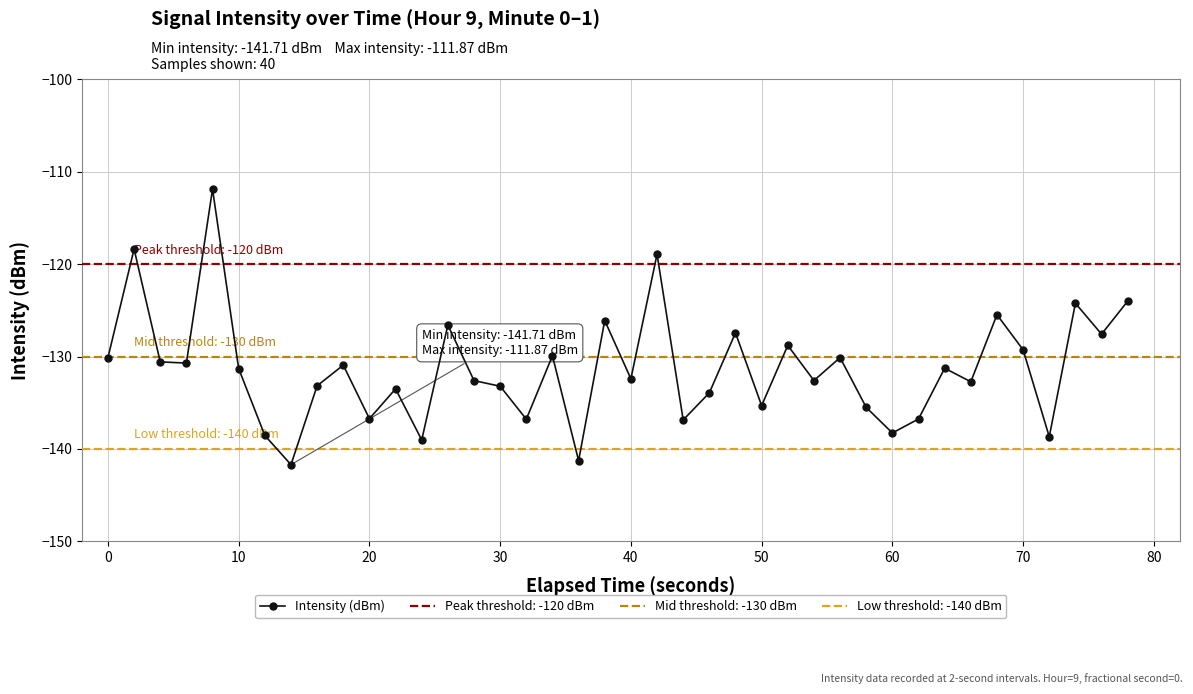

True or false: Intensity (dBm) has more than 1 points higher than both neighbors.

True